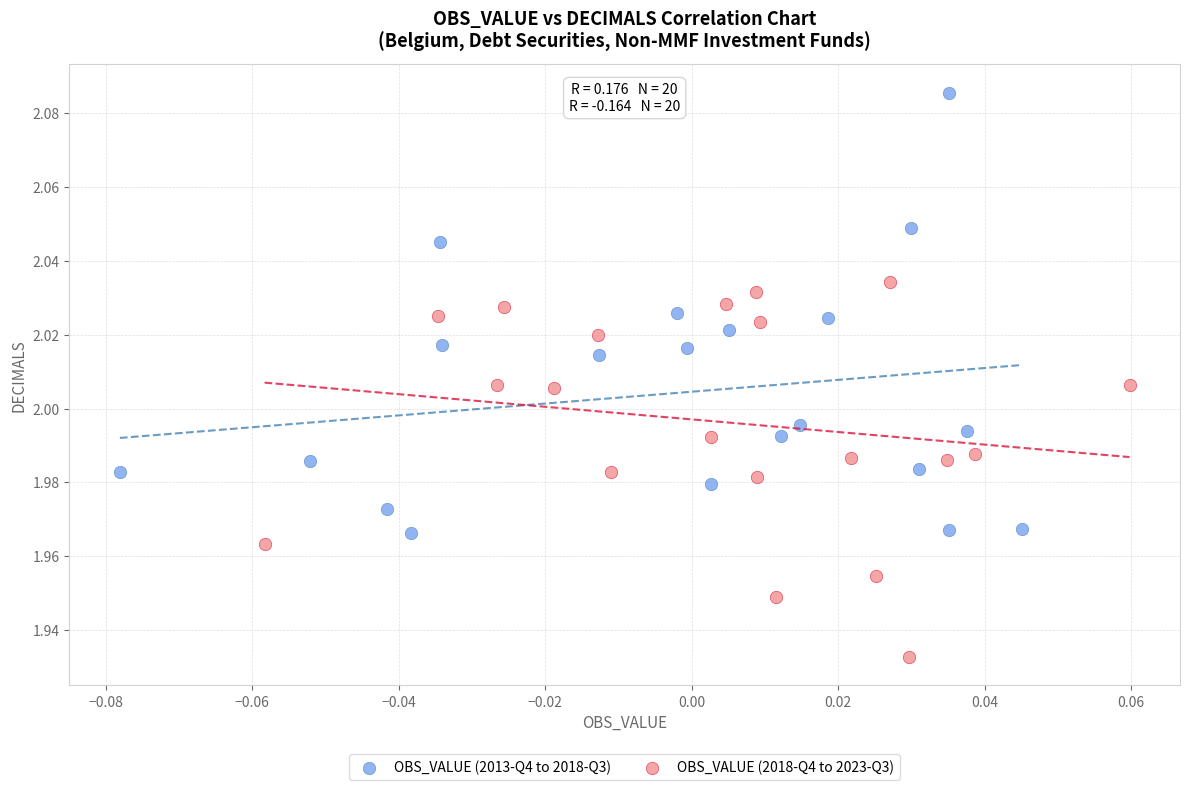

Which series reaches the minimum Y coordinate?

OBS_VALUE (2018-Q4 to 2023-Q3)